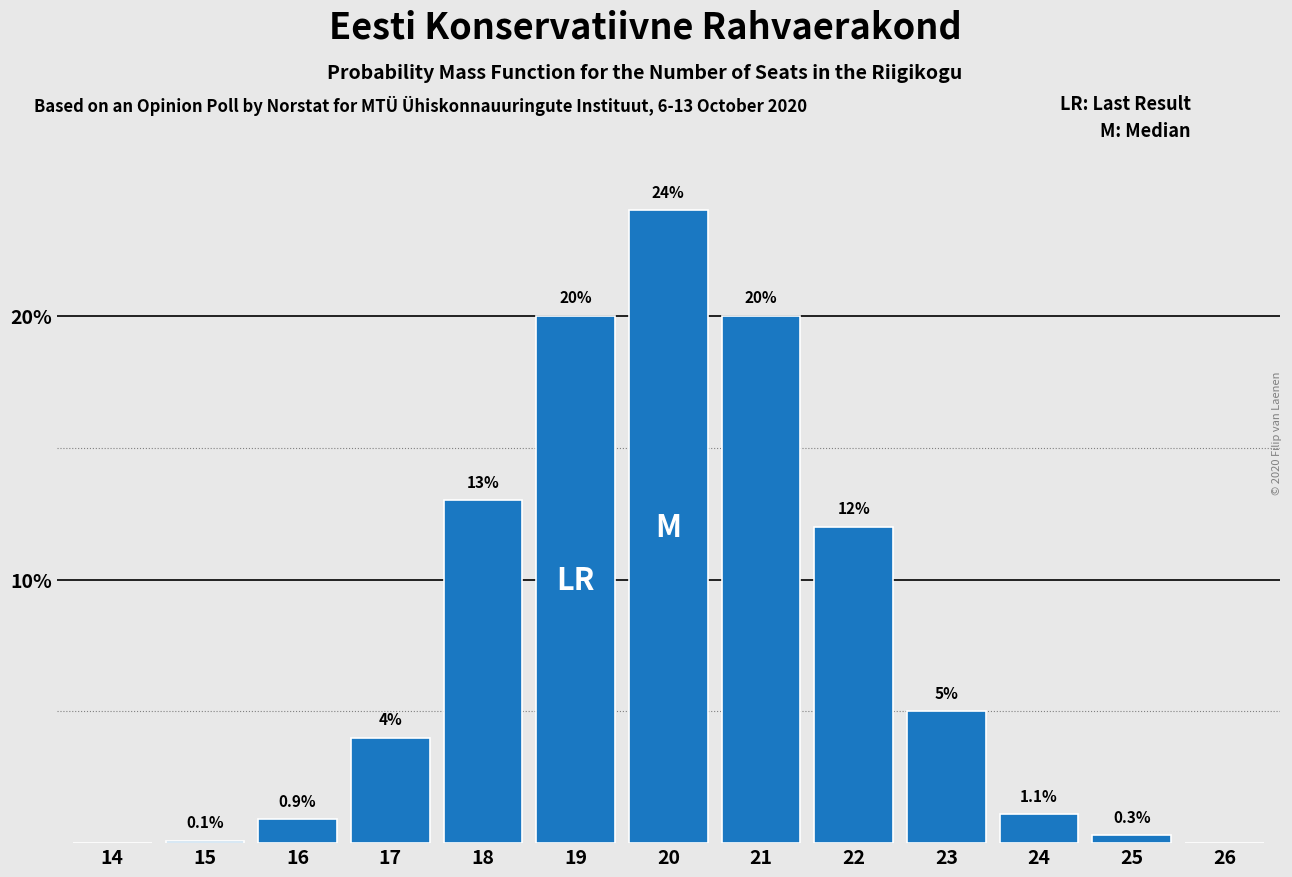

Reading left to right, what are all the values shown in this chart?

14=0.0	15=0.1	16=0.9	17=4.0	18=13.0	19=20.0	20=24.0	21=20.0	22=12.0	23=5.0	24=1.1	25=0.3	26=0.0